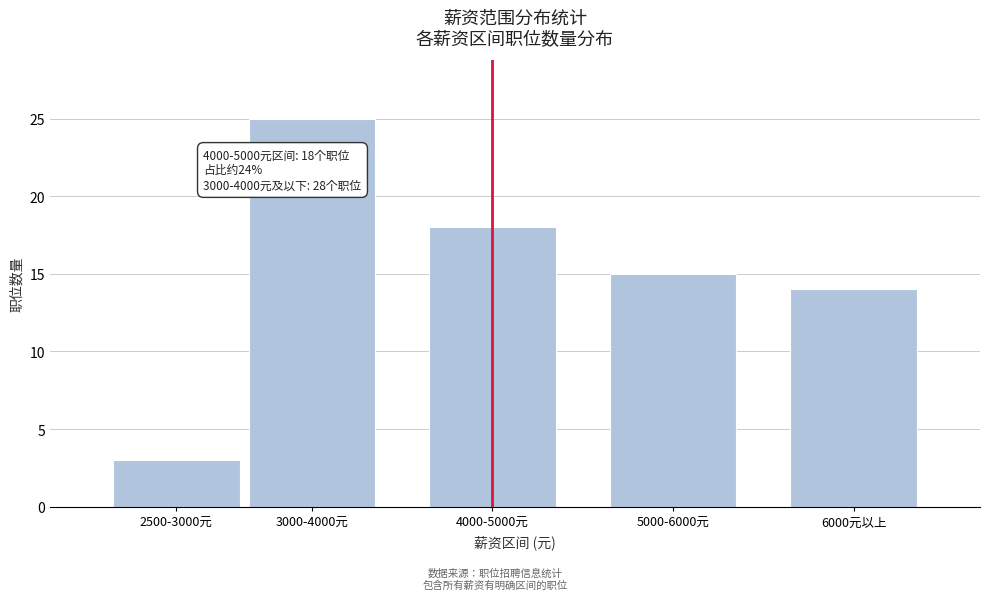

Reading left to right, what are all the values shown in this chart?

3	25	18	15	14